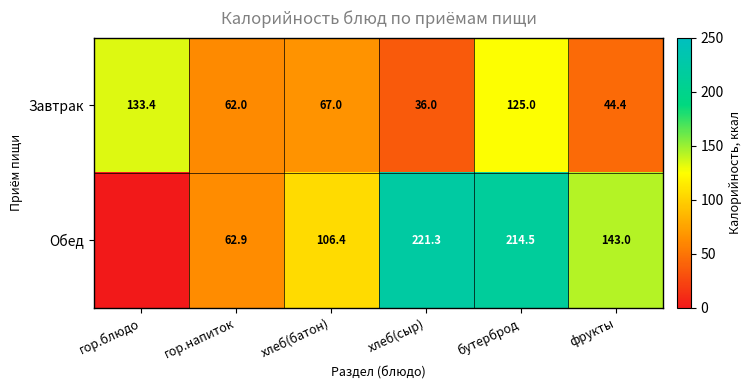

How many data points in Завтрак are less than 67?

3